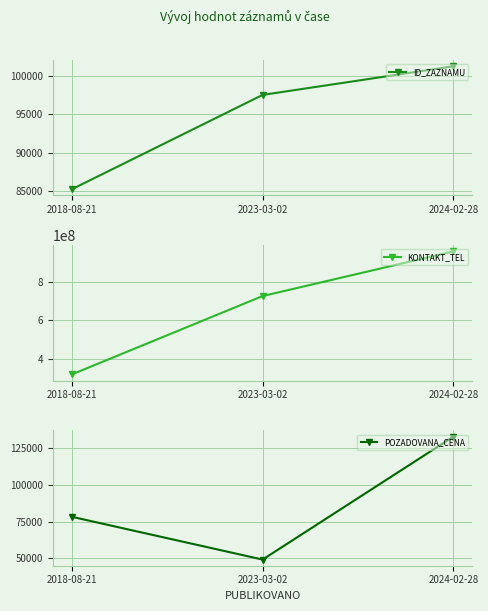

At which label is KONTAKT_TEL closest to 637433619?

2023-03-02